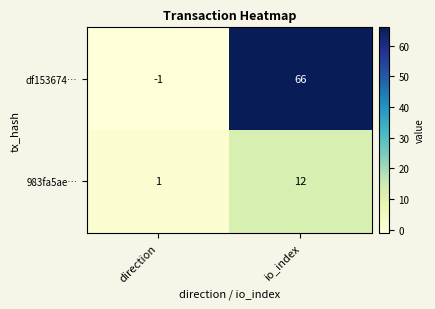

At which category is the sum across all series the highest?

io_index